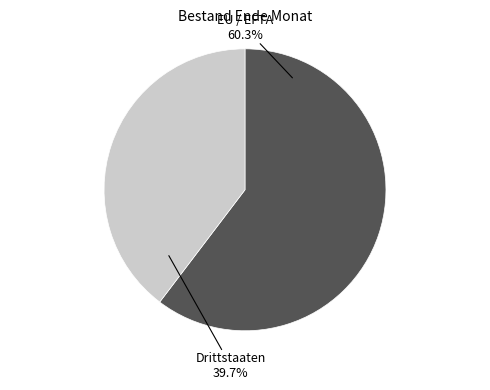

Count the number of slices in the pie.

2